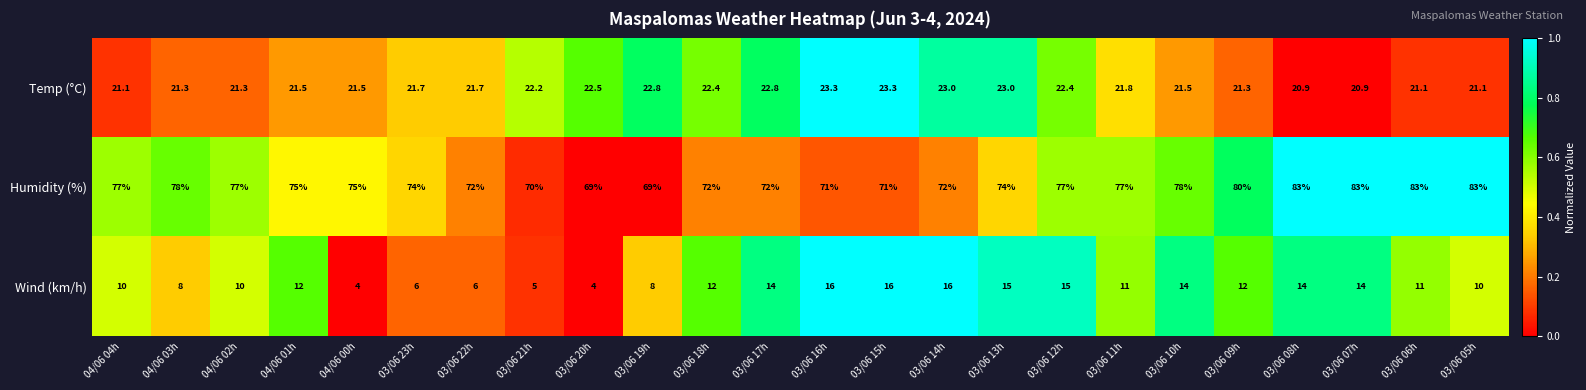

The value of Humidity (%) at 03/06 09h is 80.0. True or false?

True